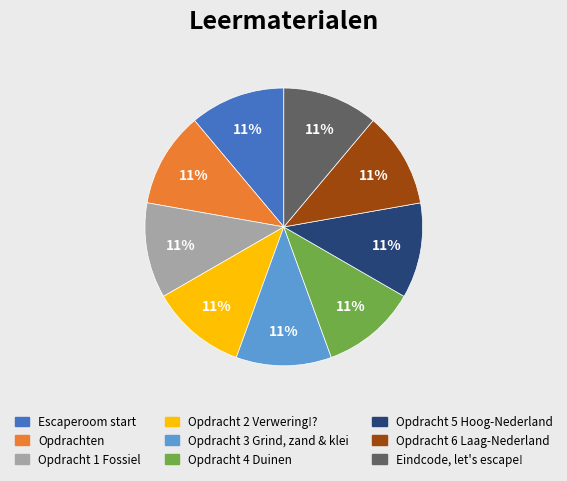

Do Opdracht 2 Verwering!? and Opdracht 4 Duinen together represent more than half of the pie?

No